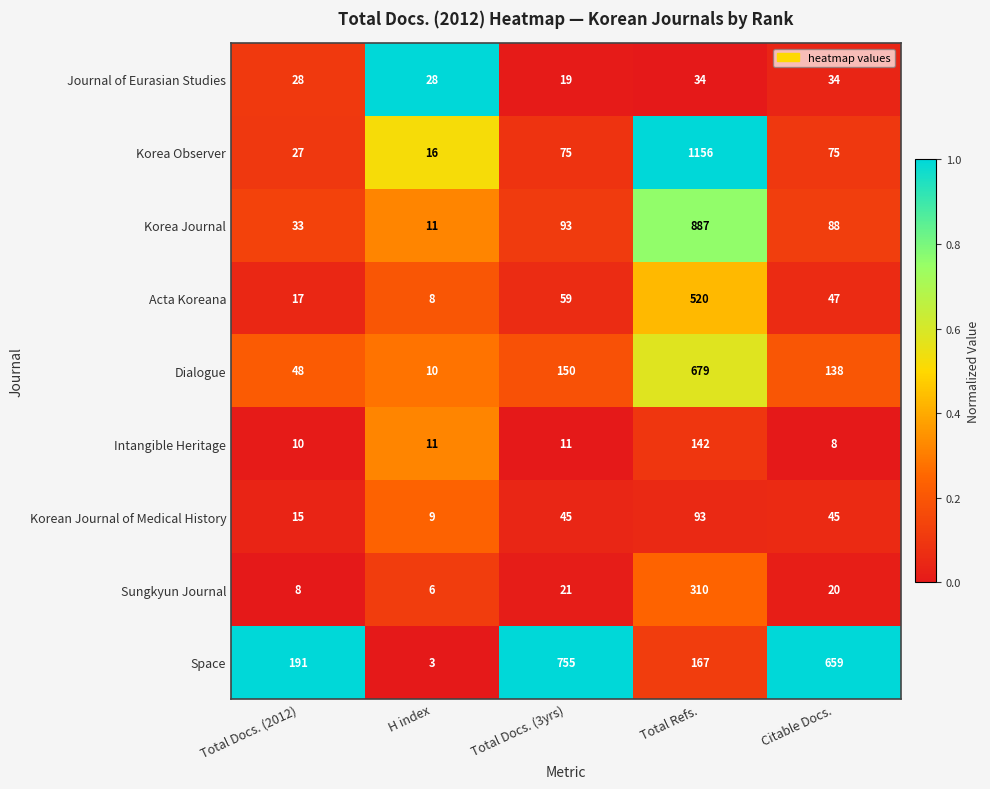

Between Total Refs. and Citable Docs., which series saw the biggest shift?

Korea Observer